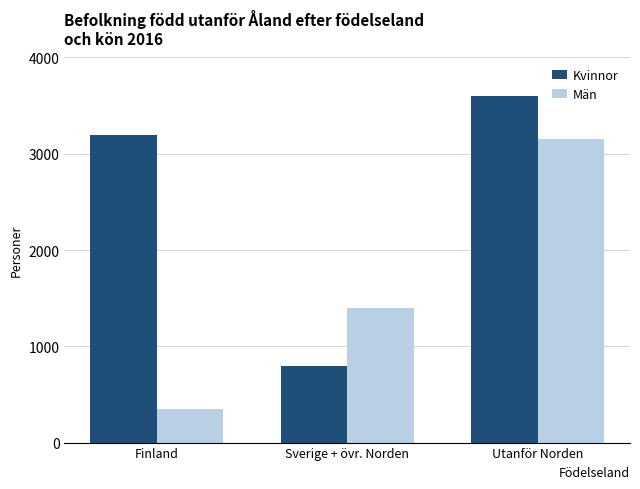

How many bars are there in total?

6